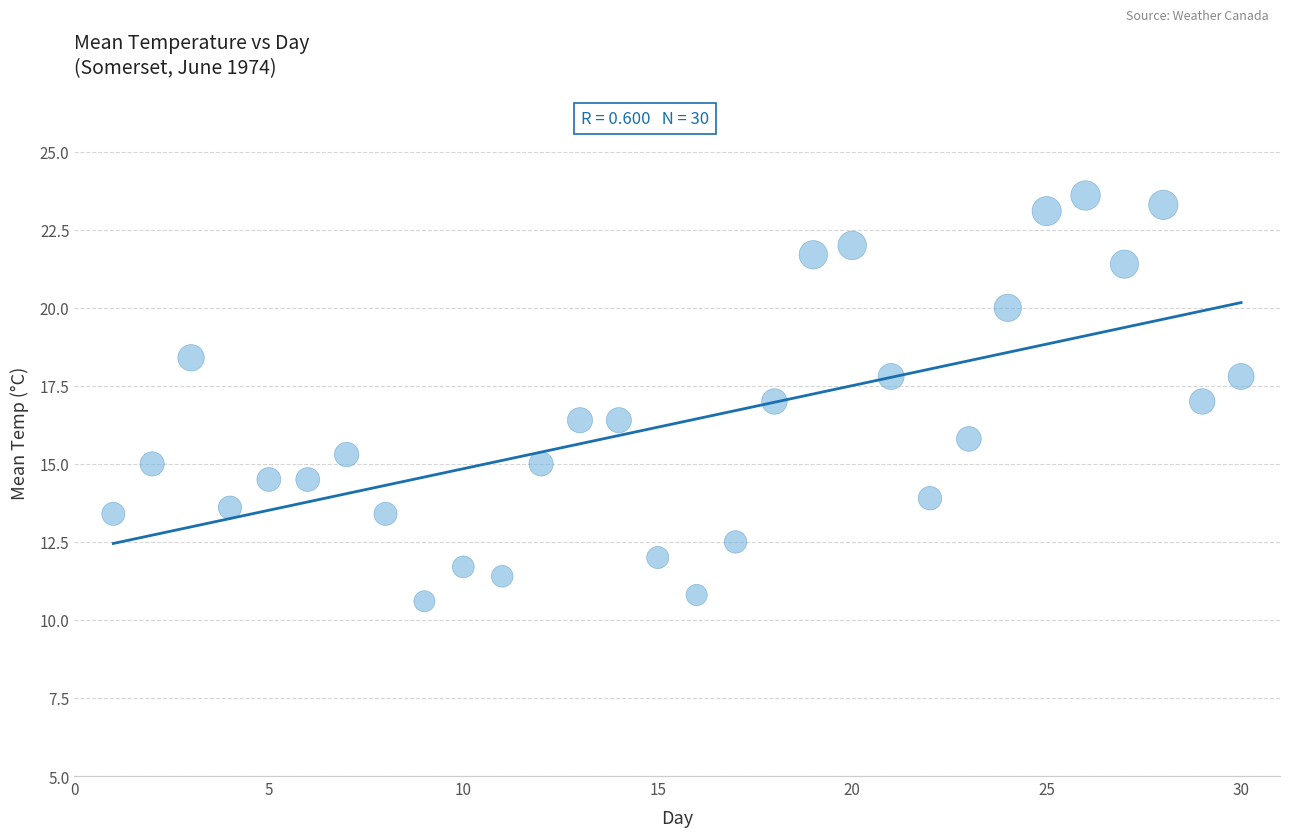

What is the range of Y values (max minus min)?

13.0